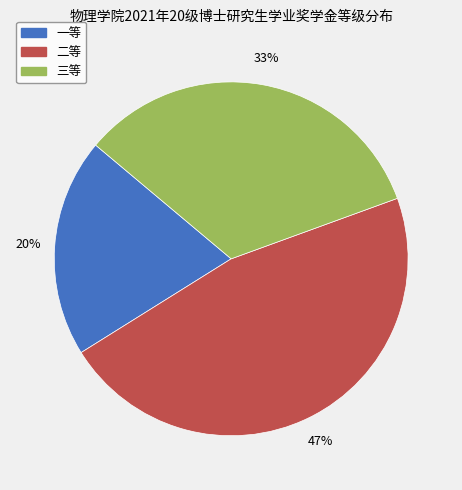

How many slices are in this pie chart?

3